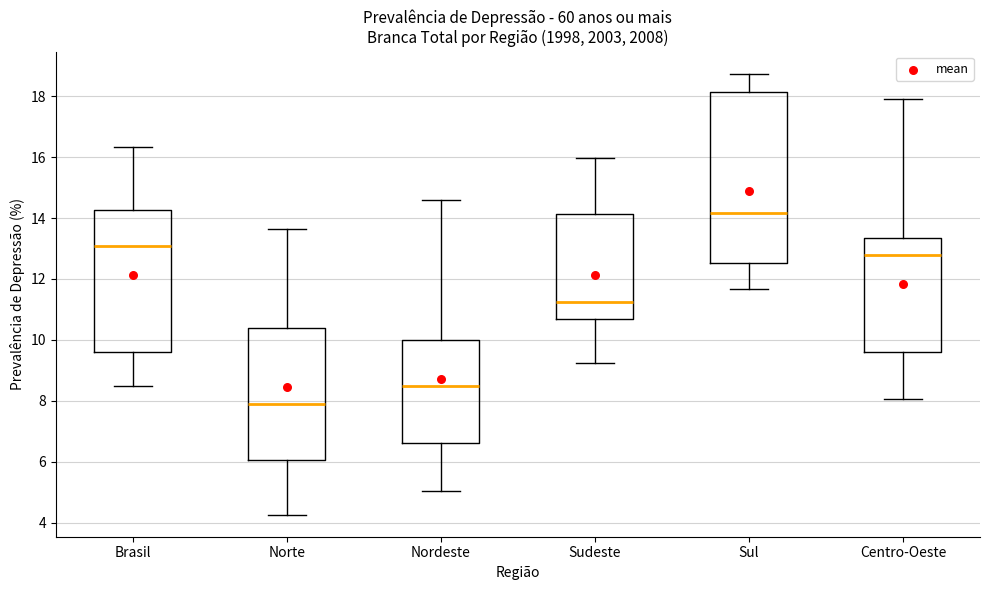

Reading left to right, read every box against the y-axis: the position of its median line, the range the box covers, and the ends of its whiskers. The values are not printed on the chart, so give them approximately, as read against the axis.

Brasil: median 13.0, box 9.6 to 14.2, whiskers 8.4 to 16.4
Norte: median 8.0, box 6.0 to 10.4, whiskers 4.2 to 13.6
Nordeste: median 8.4, box 6.6 to 10.0, whiskers 5.0 to 14.6
Sudeste: median 11.2, box 10.6 to 14.2, whiskers 9.2 to 16.0
Sul: median 14.2, box 12.6 to 18.2, whiskers 11.6 to 18.8
Centro-Oeste: median 12.8, box 9.6 to 13.4, whiskers 8.0 to 18.0